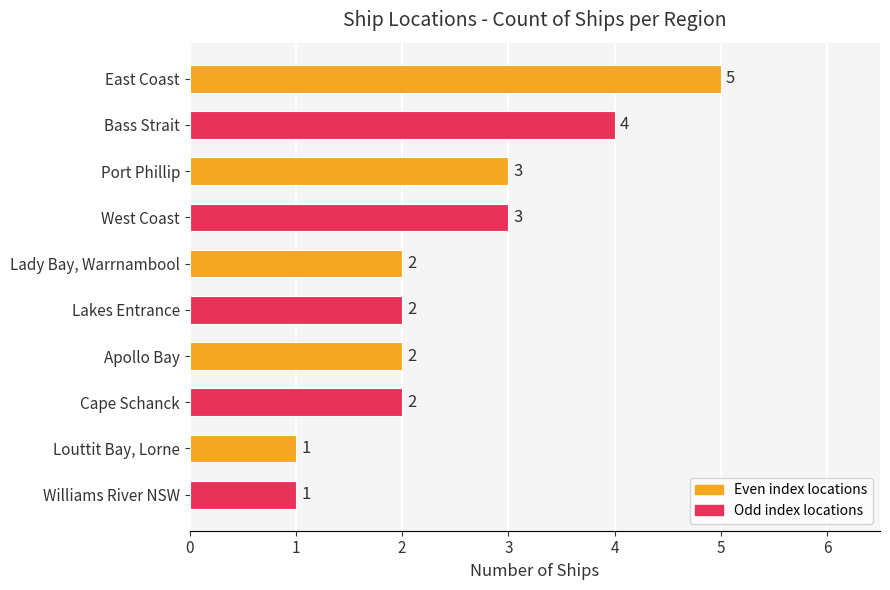

What is the greatest value displayed?

5